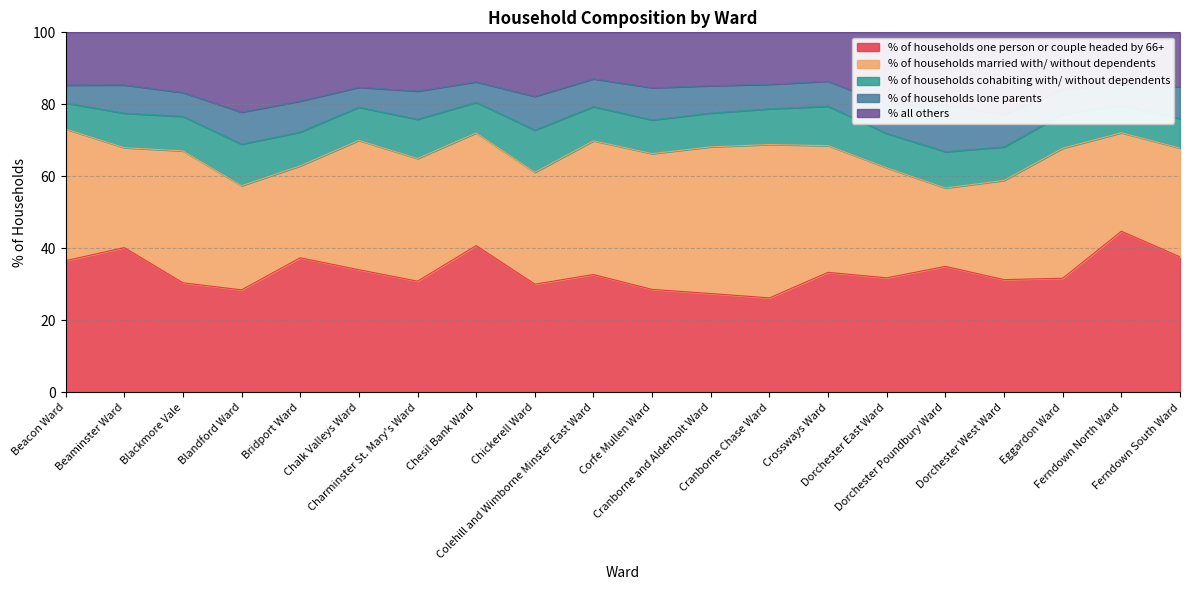

How many categories are shown in the chart?

20